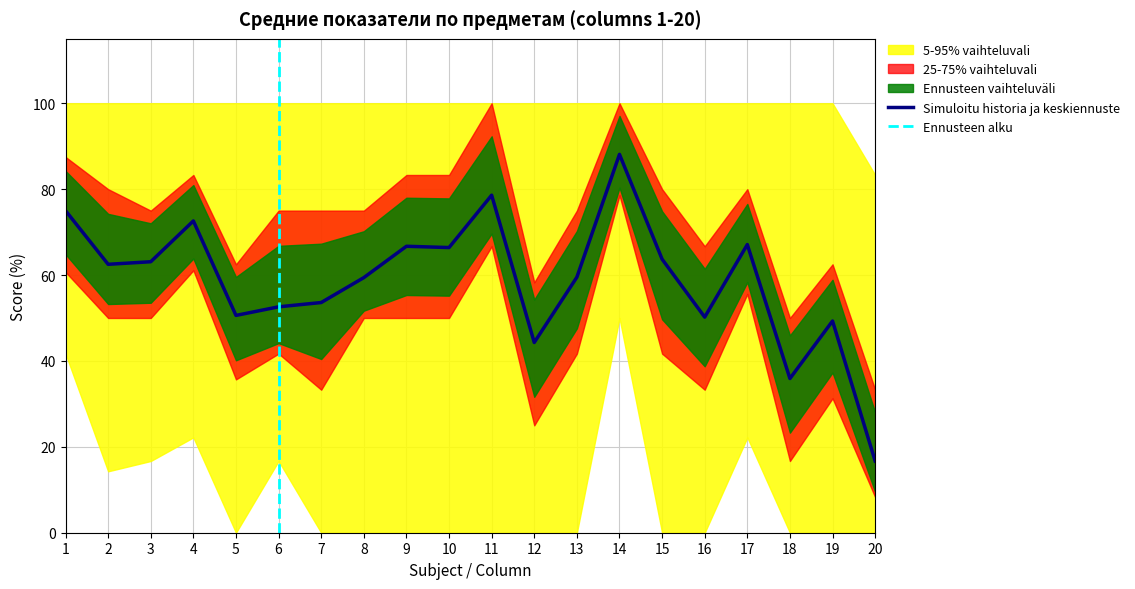

What is the highest value of the Simuloitu historia ja keskiennuste series?

88.1